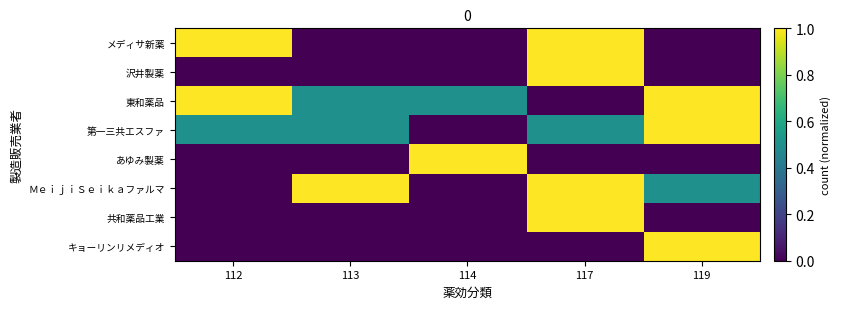

Reading right to left, extract all data points from this chart.

メディサ新薬: 119=0.0	117=1.0	114=0.0	113=0.0	112=1.0
沢井製薬: 119=0.0	117=1.0	114=0.0	113=0.0	112=0.0
東和薬品: 119=1.0	117=0.0	114=0.5	113=0.5	112=1.0
第一三共エスファ: 119=1.0	117=0.5	114=0.0	113=0.5	112=0.5
あゆみ製薬: 119=0.0	117=0.0	114=1.0	113=0.0	112=0.0
ＭｅｉｊｉＳｅｉｋａファルマ: 119=0.5	117=1.0	114=0.0	113=1.0	112=0.0
共和薬品工業: 119=0.0	117=1.0	114=0.0	113=0.0	112=0.0
キョーリンリメディオ: 119=1.0	117=0.0	114=0.0	113=0.0	112=0.0